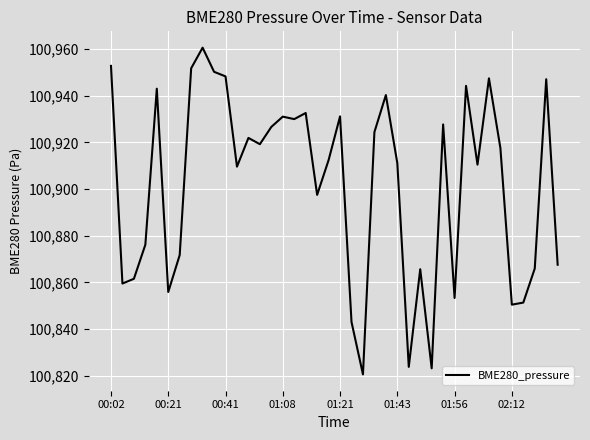

True or false: the data has more than 2 interior local peaks.

True